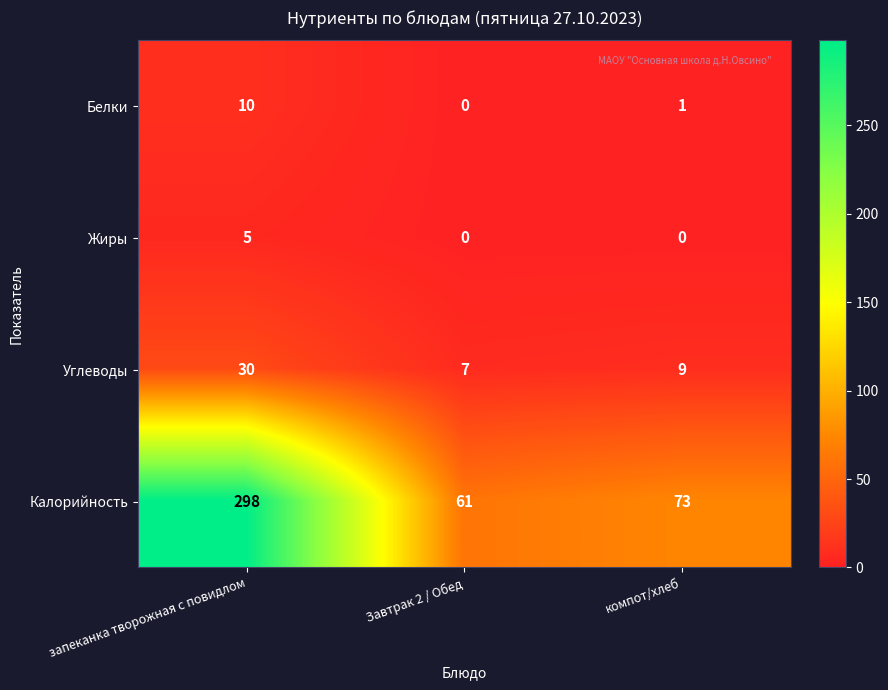

What value does the Углеводы series have at запеканка творожная с повидлом, to the nearest 5?

30